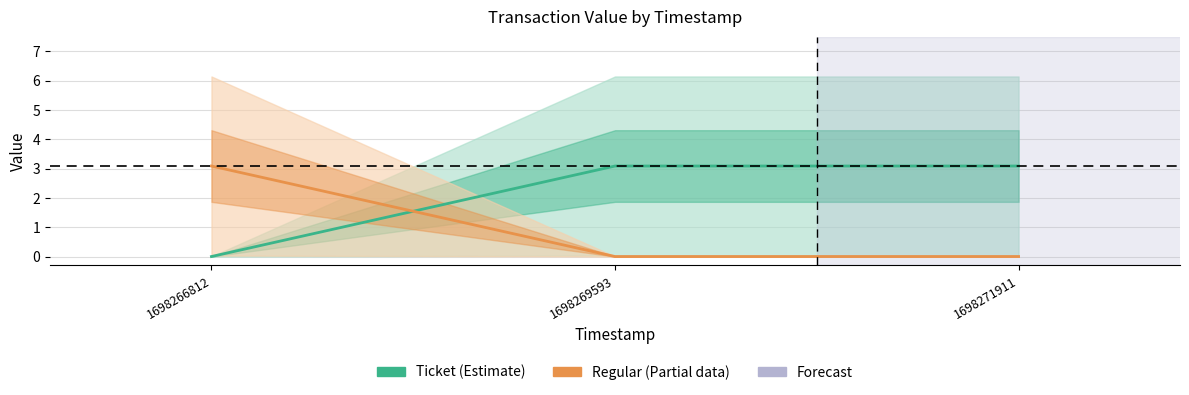

Where is Ticket (Estimate) nearest to the value 1?

1698266812